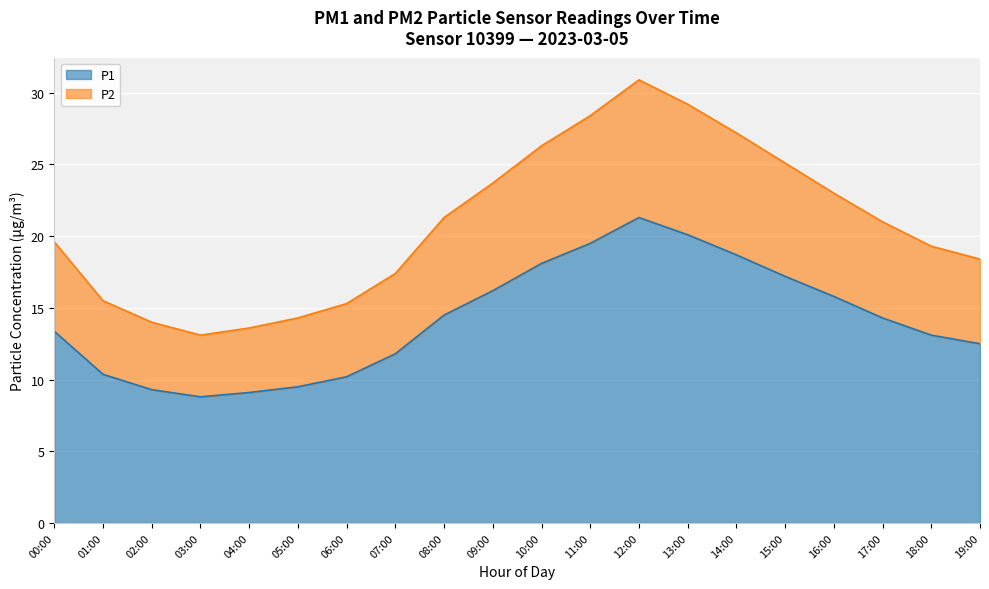

What is the total value across all series at 11:00?

28.4